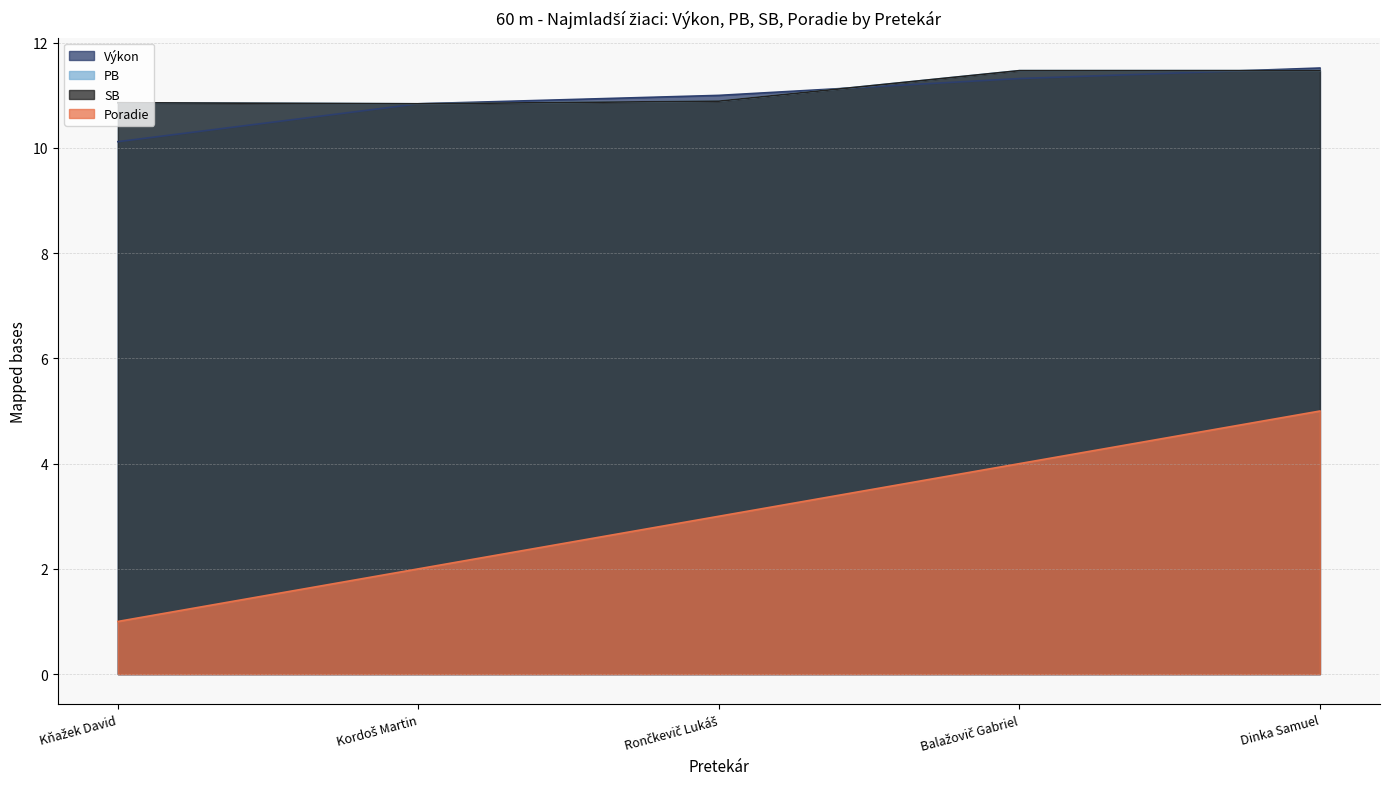

Rank the categories by PB value from highest to lowest.

Balažovič Gabriel, Dinka Samuel, Rončkevič Lukáš, Kňažek David, Kordoš Martin